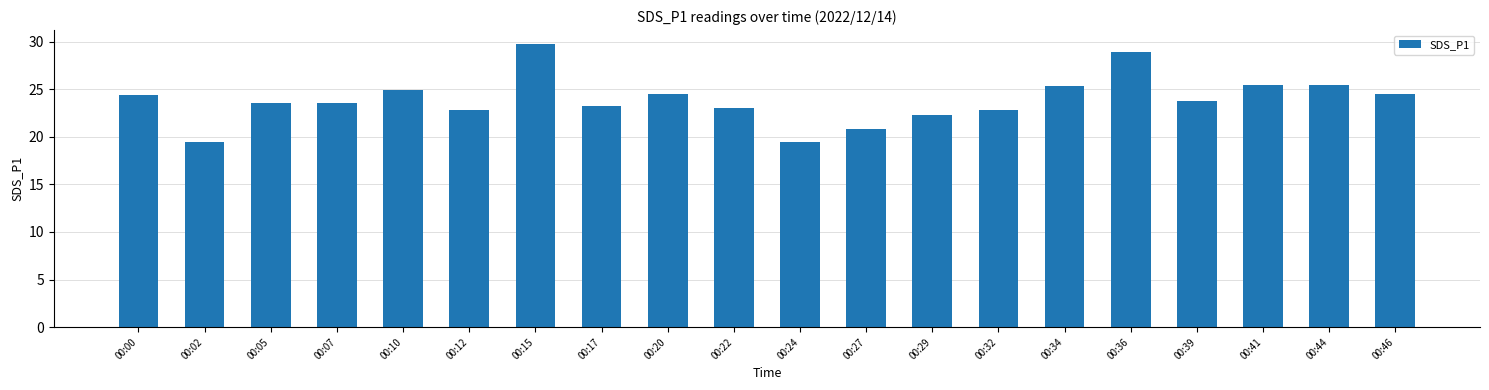

What is the value of the 9th bar from the left?

24.5